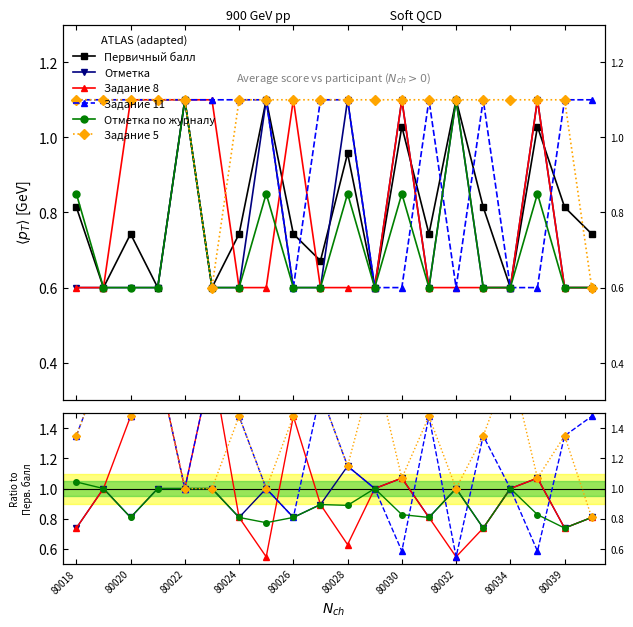

What are all the series names shown in the legend?

Первичный балл, Отметка, Задание 8, Задание 11, Отметка по журналу, Задание 5